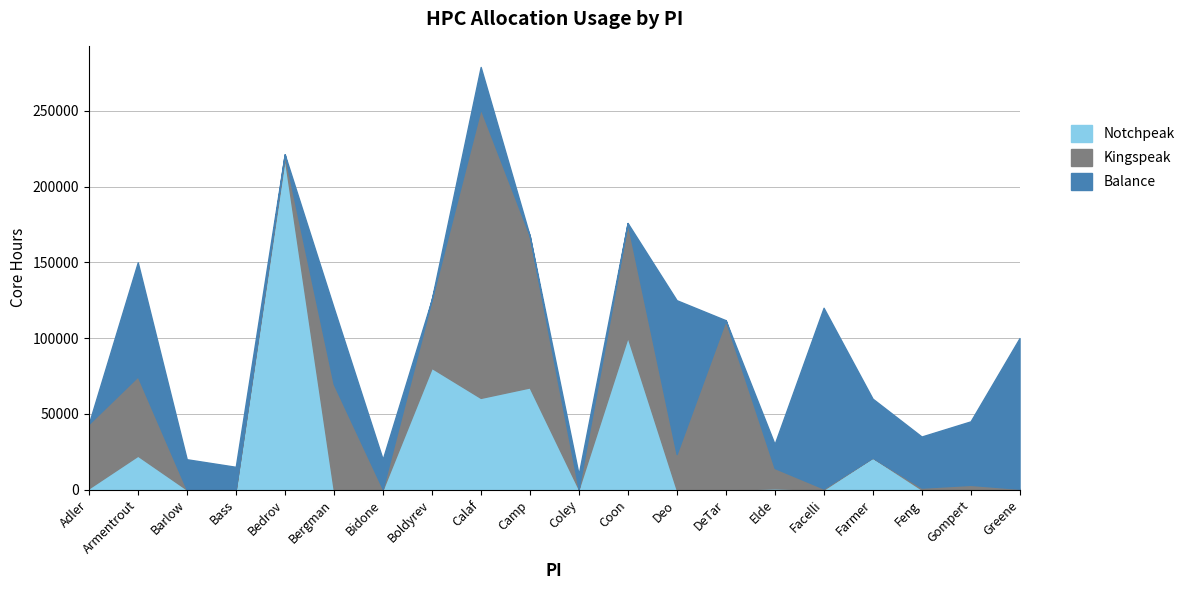

At how many categories does at least one series exceed 39382?

13